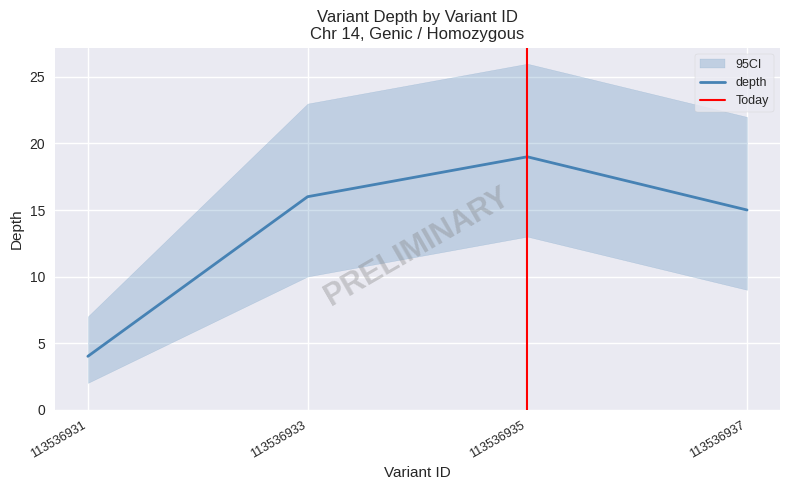

Reading left to right, extract all data points from this chart.

4	16	19	15